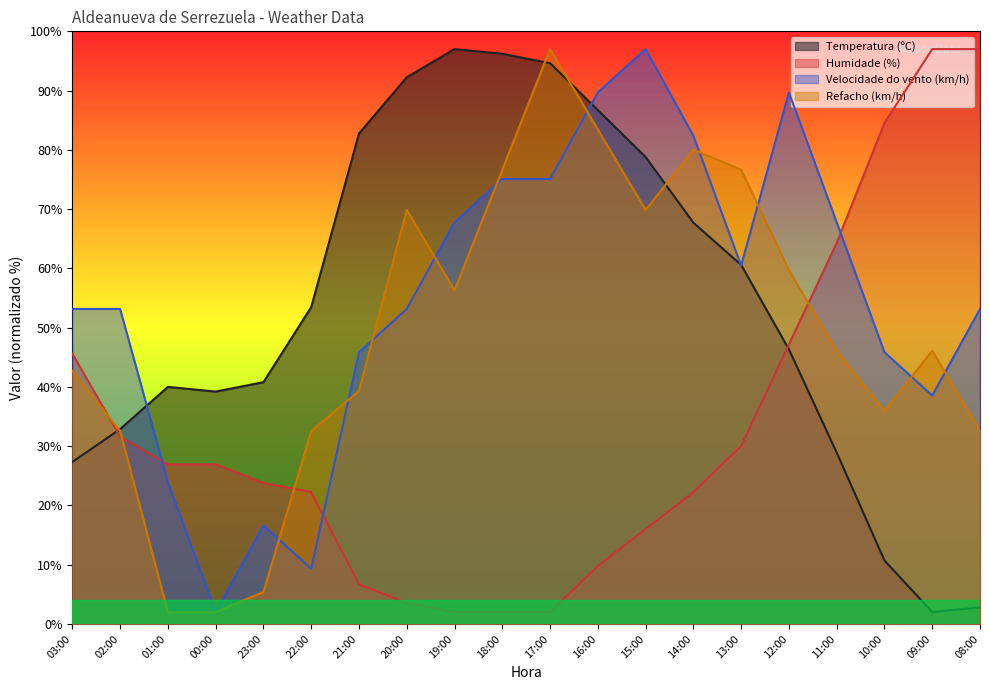

Is it true that Velocidade do vento (km/h) equals 3.4 at 00:00?

False